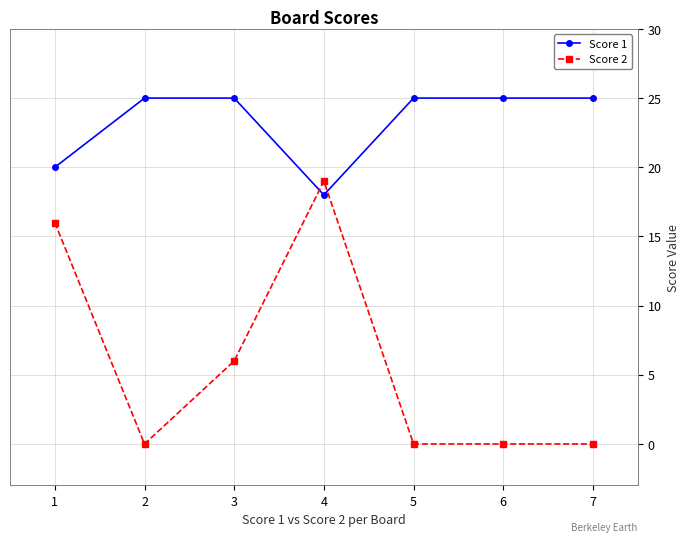

How many lines are shown in the chart?

2